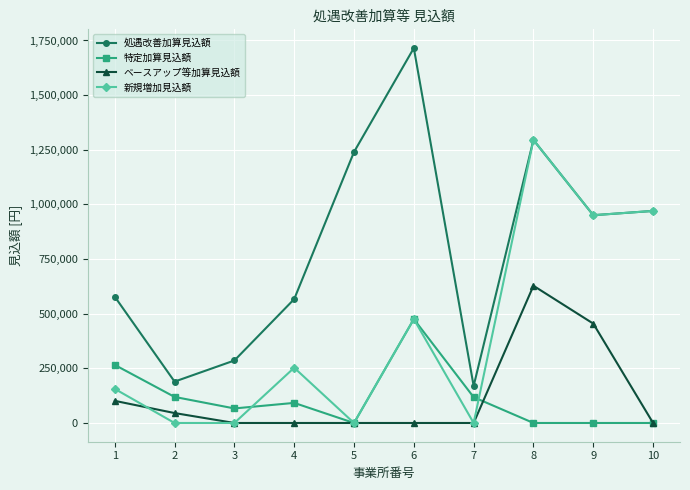

Which category has the highest value across all series?

6